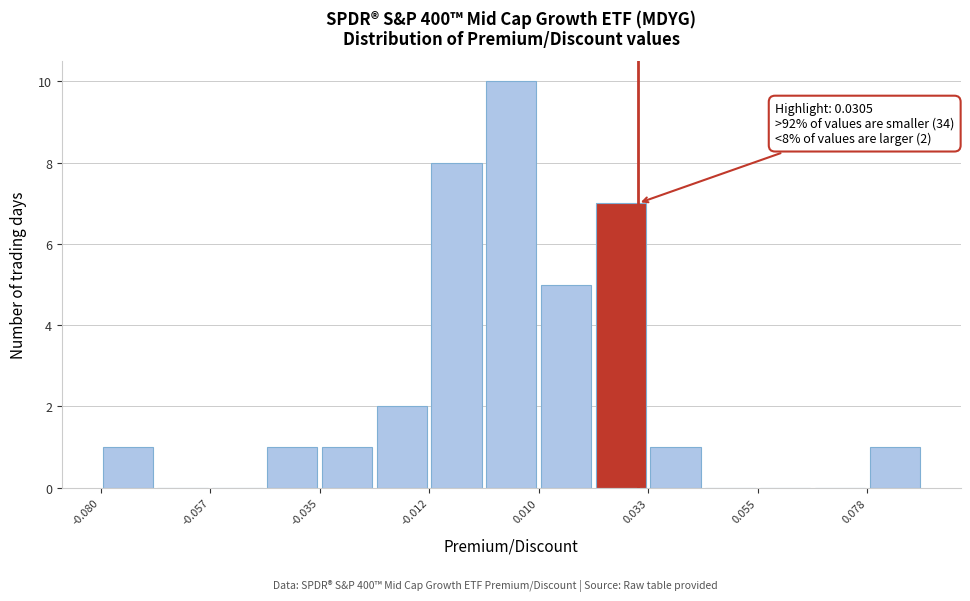

Read against the x-axis, roughly where is the centre of the tallest bar?

0.005